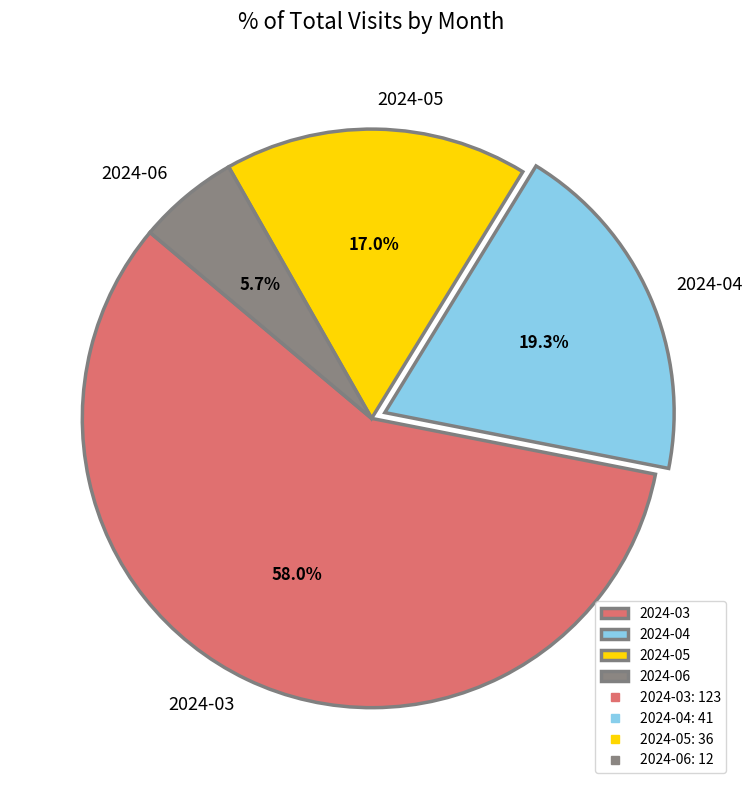

To the nearest percent, what is the difference between the largest and smallest slice percentages?

52%